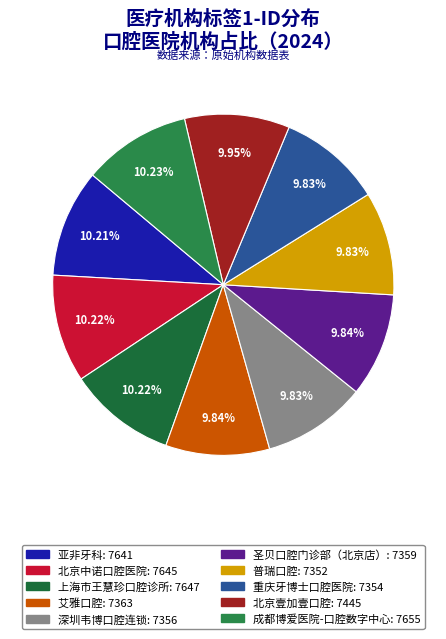

Count the number of slices in the pie.

10